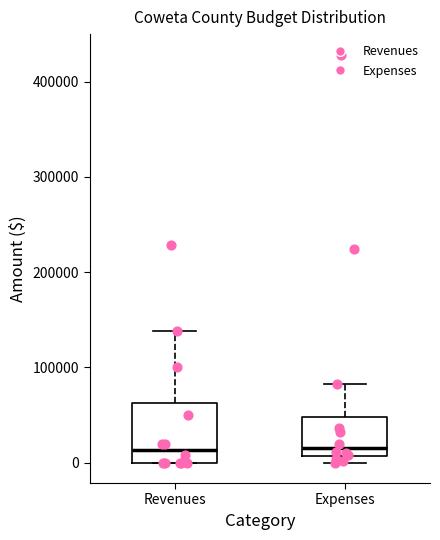

Reading left to right, read every box against the y-axis: the position of its median line, the range the box covers, and the ends of its whiskers. The values are not printed on the chart, so give them approximately, as read against the axis.

Revenues: median 10000, box 0 to 60000, whiskers 0 to 140000
Expenses: median 20000, box 10000 to 50000, whiskers 0 to 80000